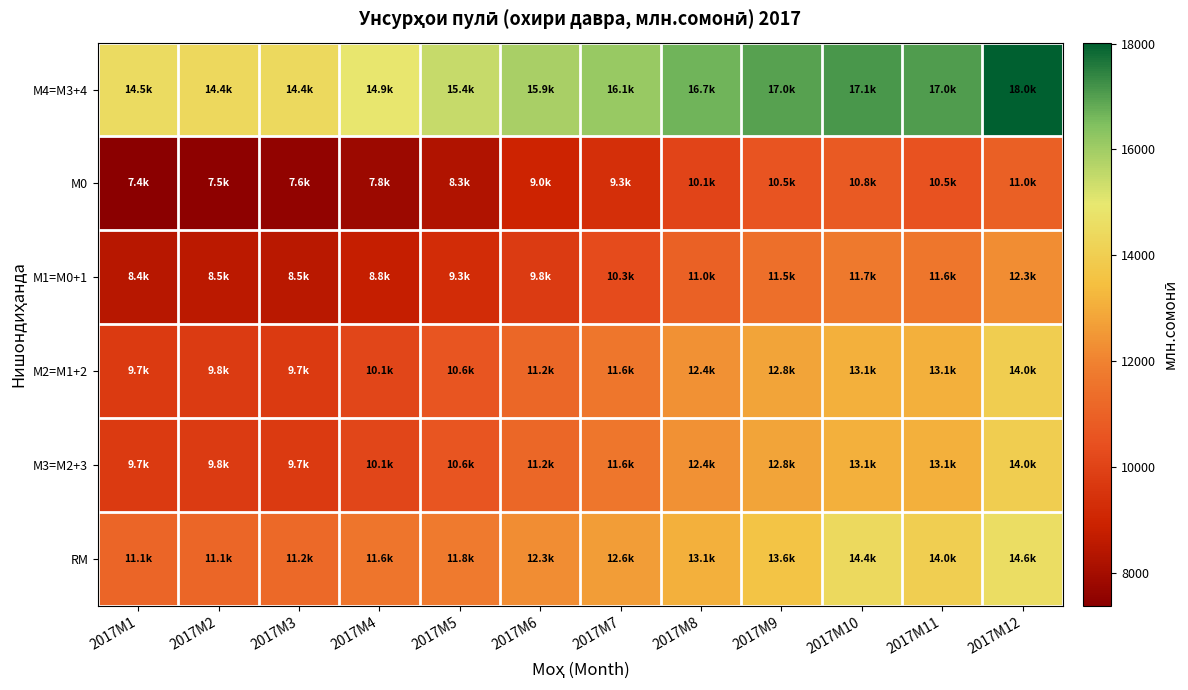

Which has a higher value, 2017M2 or 2017M10?

2017M10